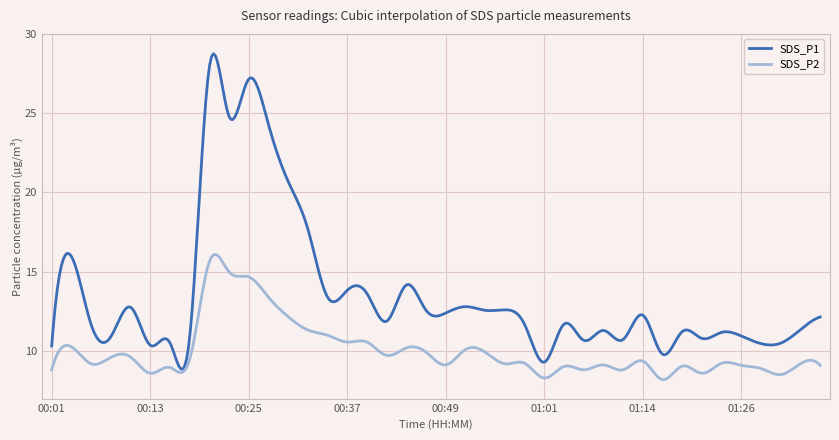

Which series has the largest total across all categories?

SDS_P1